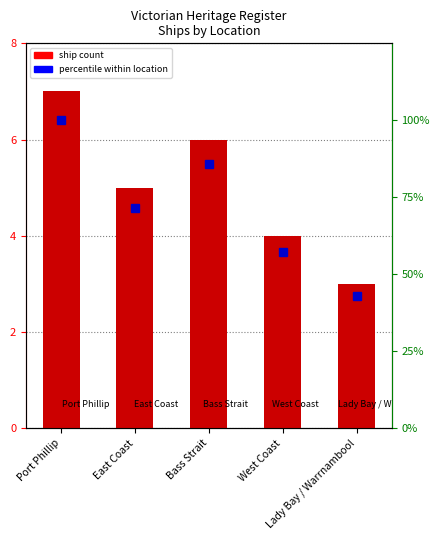

What is the label of the 4th bar from the left?

West Coast